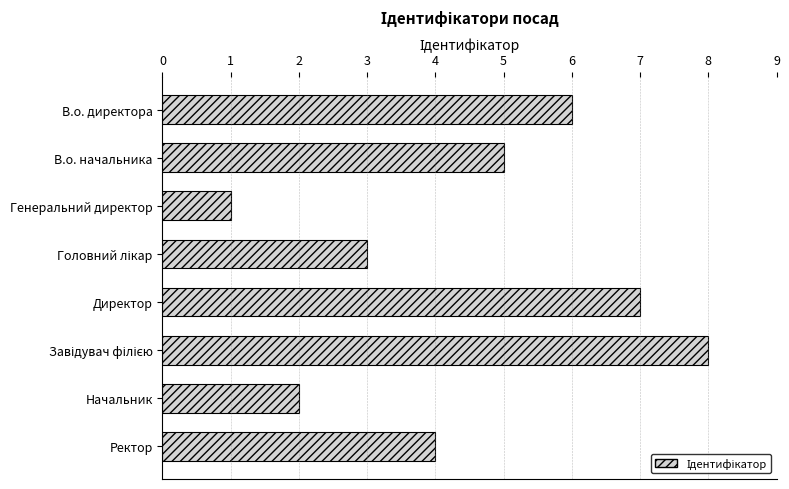

What is the ratio of the value at Начальник to the value at В.о. директора?

0.3